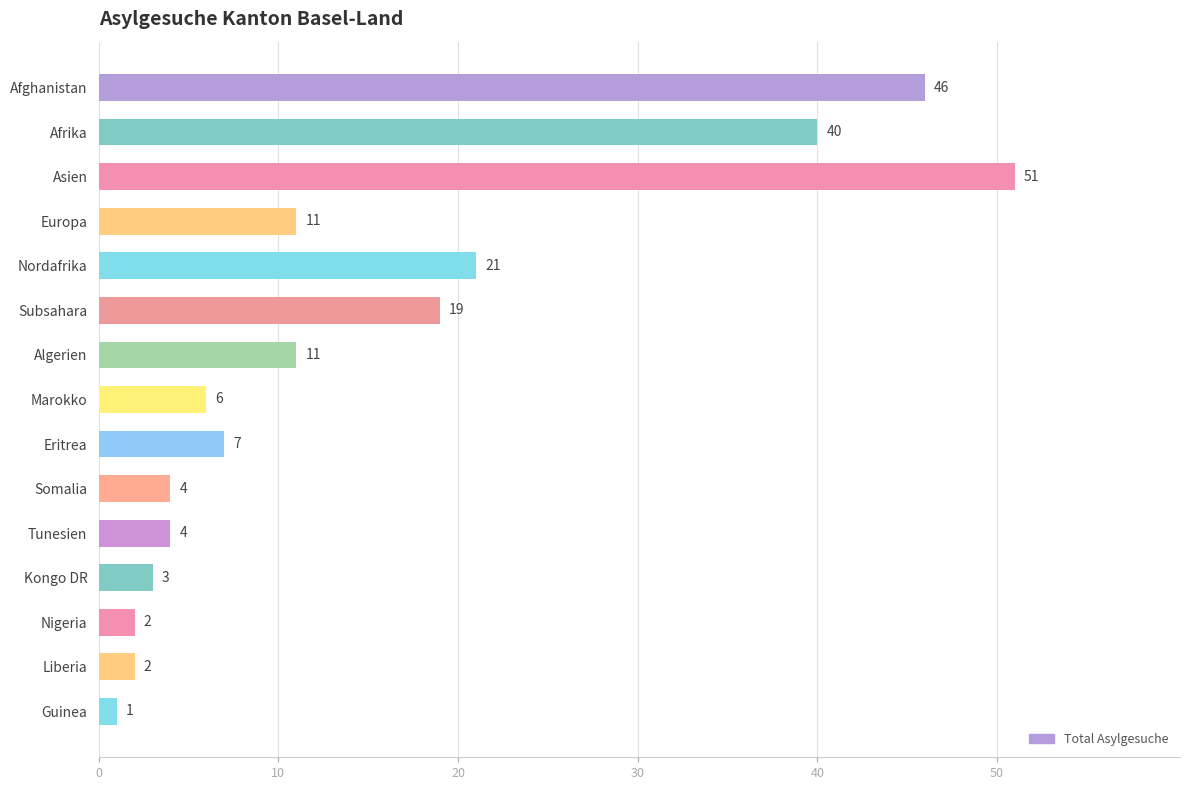

What is the change in value from Algerien to Marokko?

-5